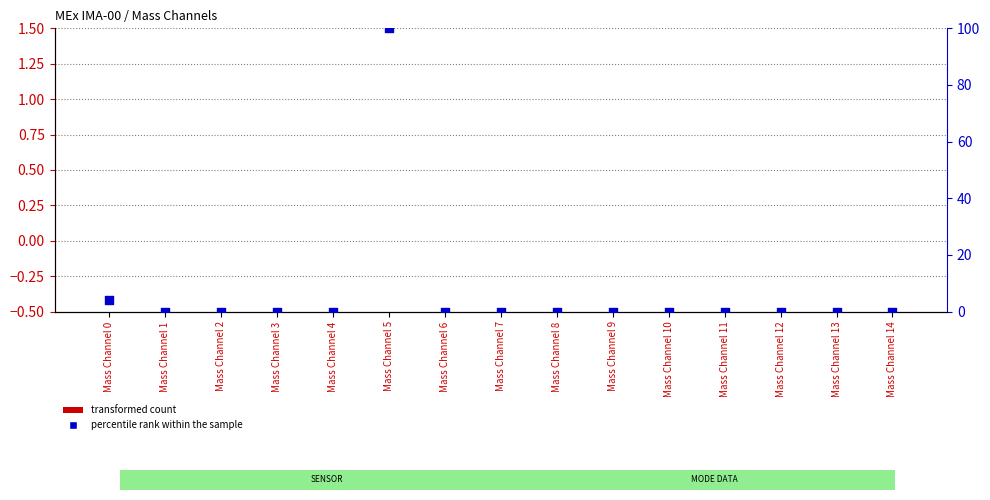

At which category is the sum across all series the highest?

Mass Channel 5